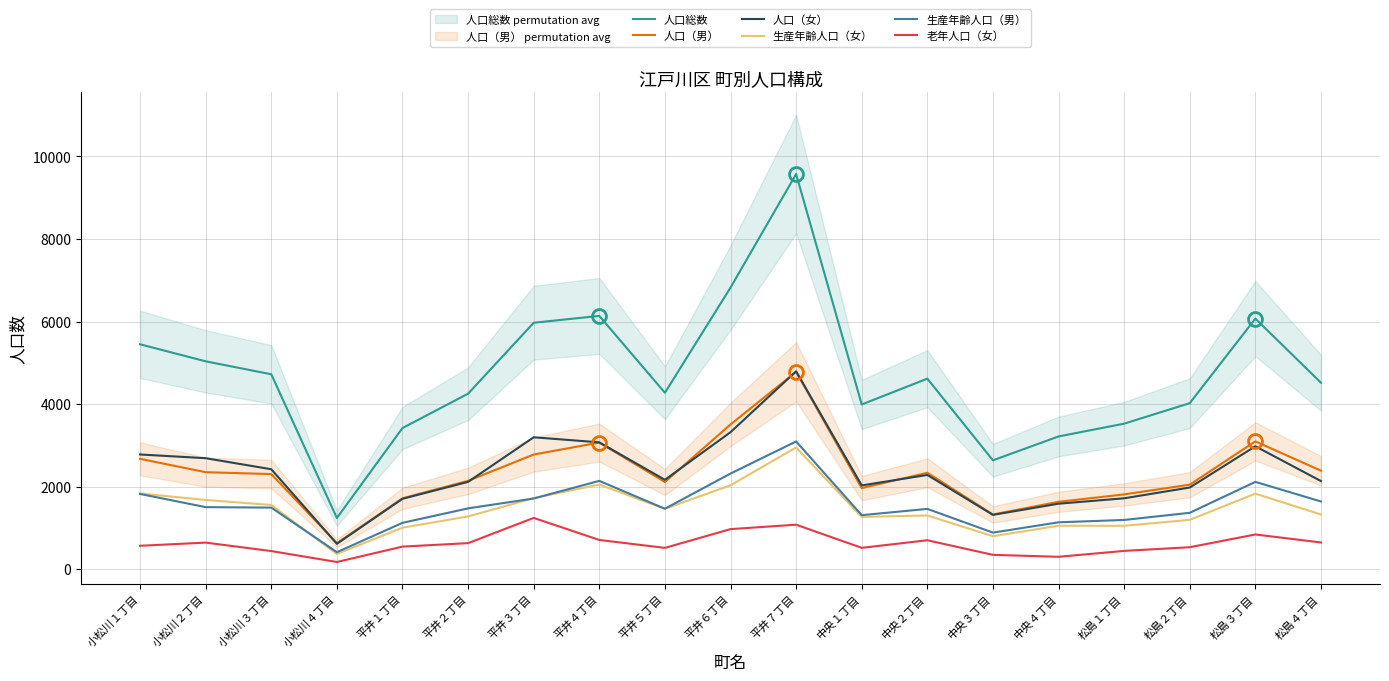

Which series has the widest spread of values?

人口総数